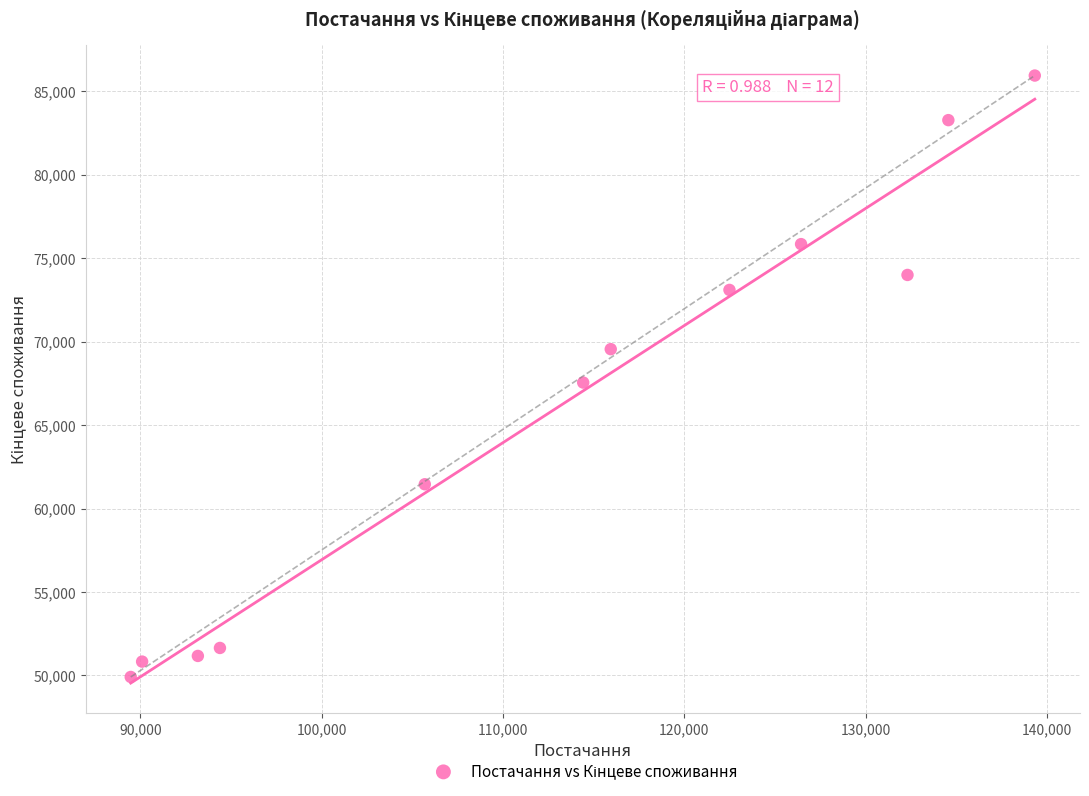

What is the average X value?

113189